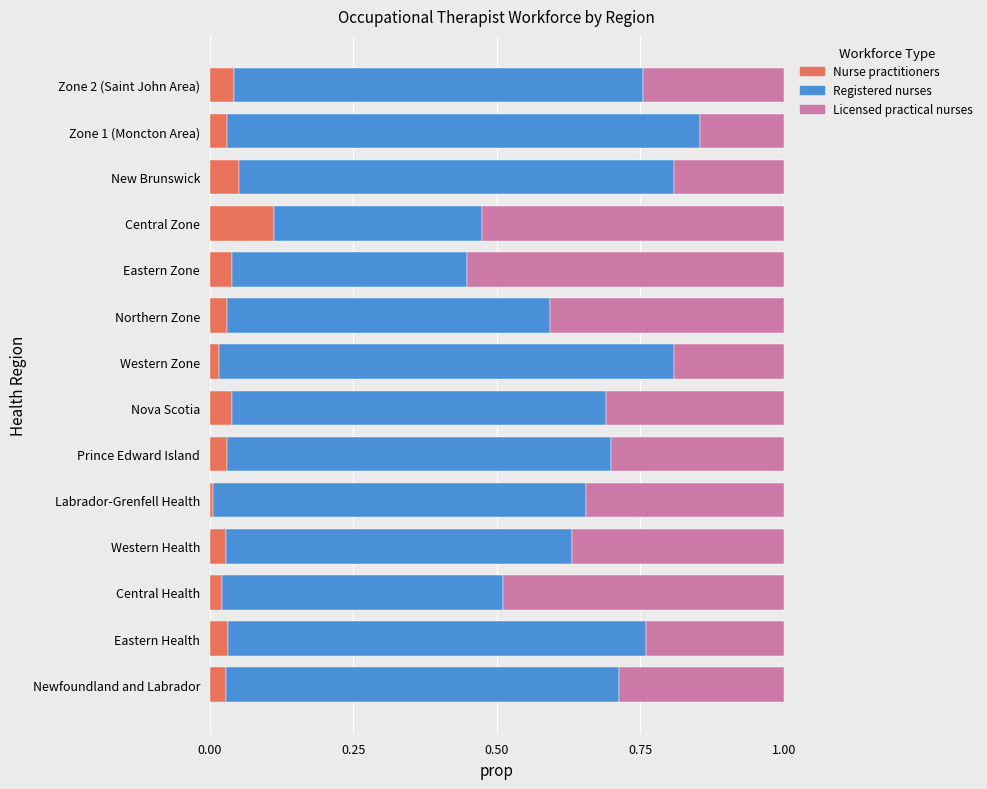

What is the total value across all series at Eastern Health?

1.0